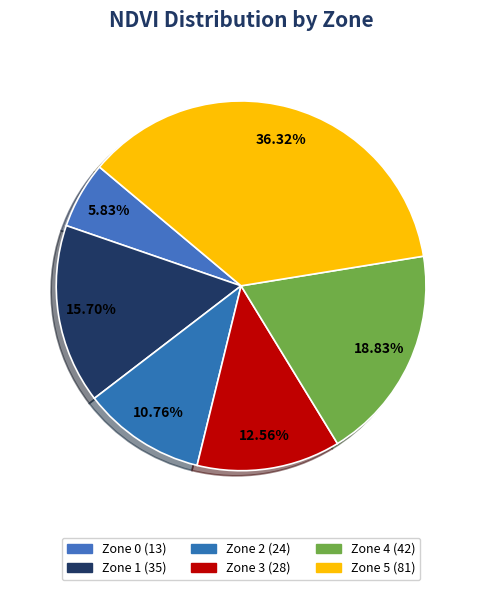

To the nearest percent, what portion does Zone 1 represent?

16%